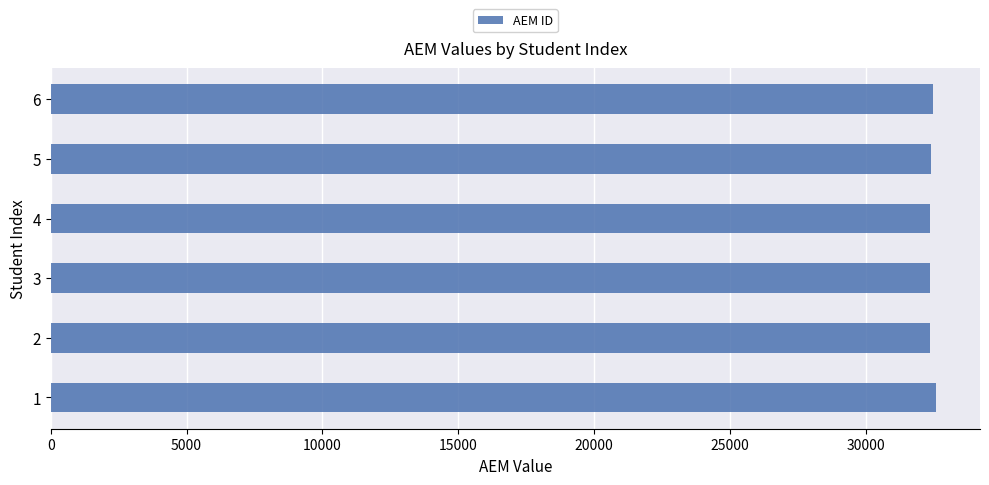

The value at 1 is 32578. True or false?

True